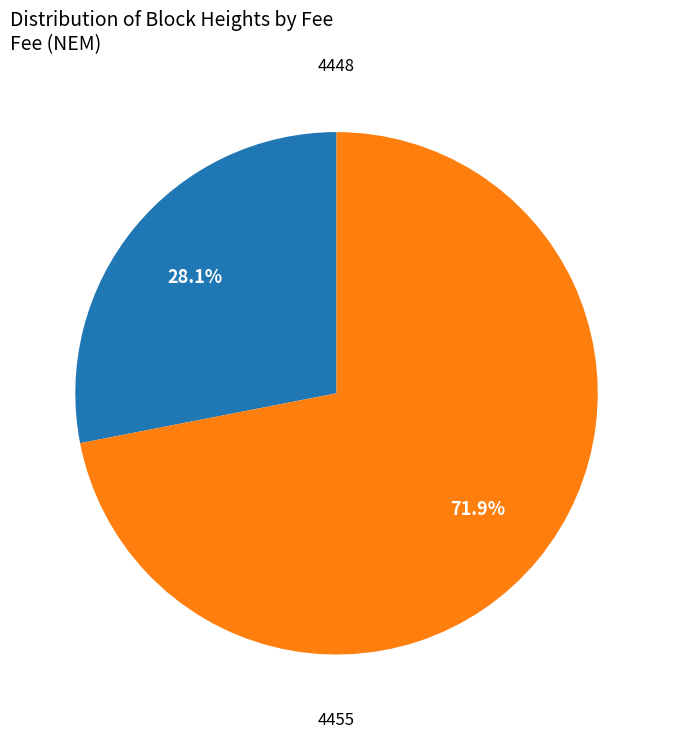

Does any single category account for the majority?

Yes